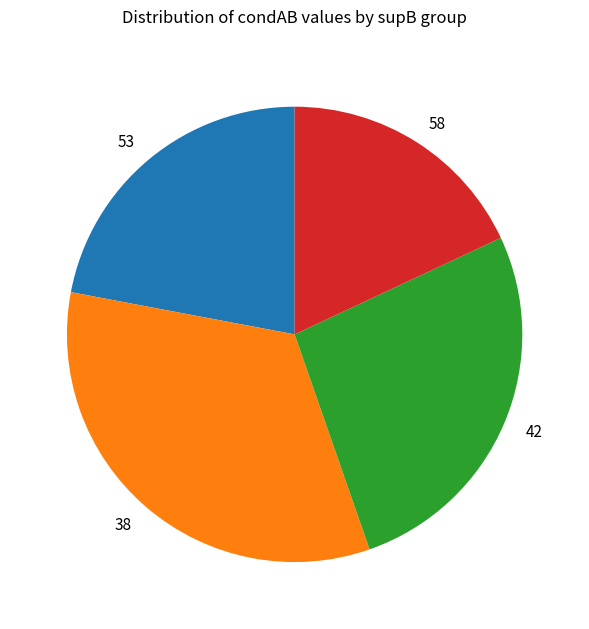

True or false: 58 accounts for 18% of the total.

True